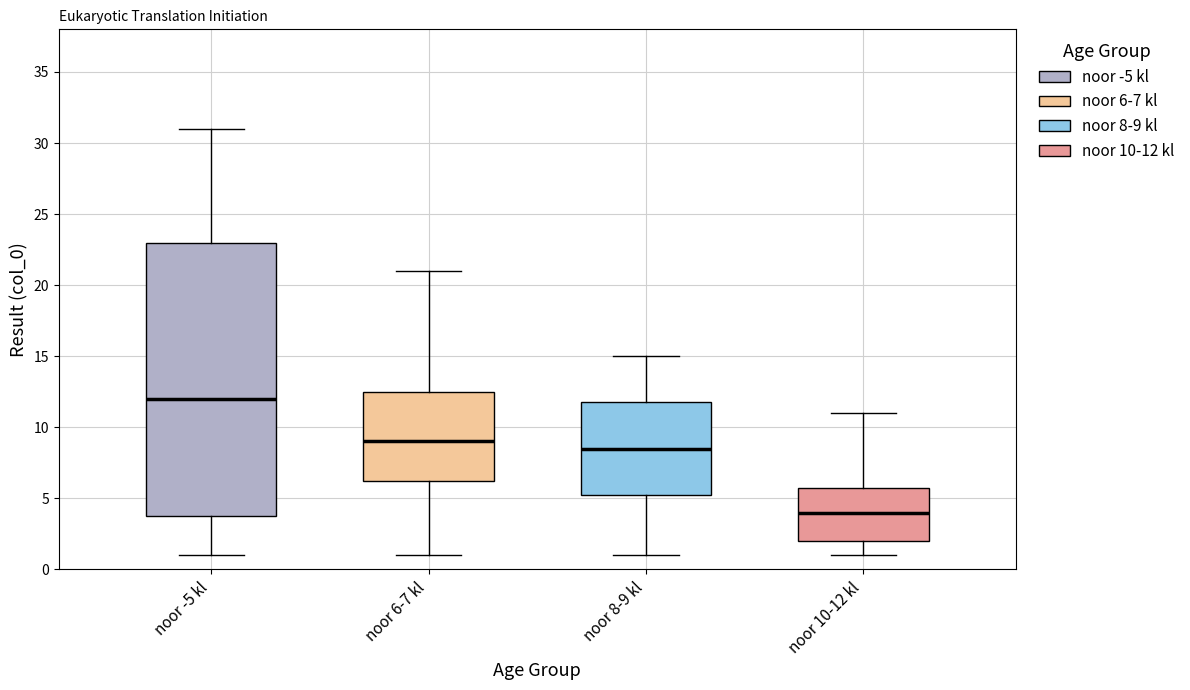

Where is the lower edge of the box for noor 8-9 kl on the y-axis? The values are not printed on the chart, so give them approximately, as read against the axis.

5.5